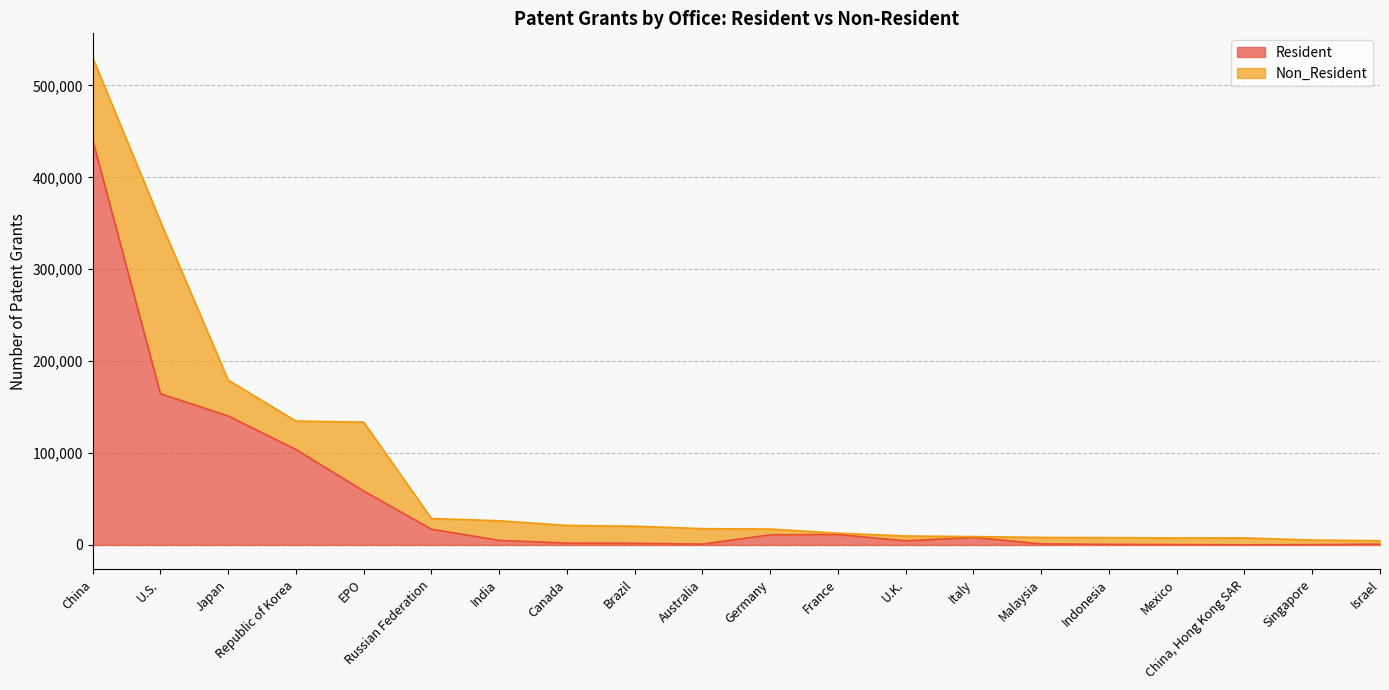

At which label does Resident reach its peak?

China